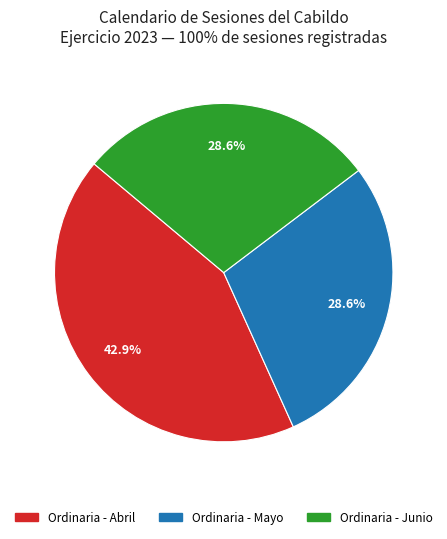

Is there any slice that represents more than half of the pie?

No